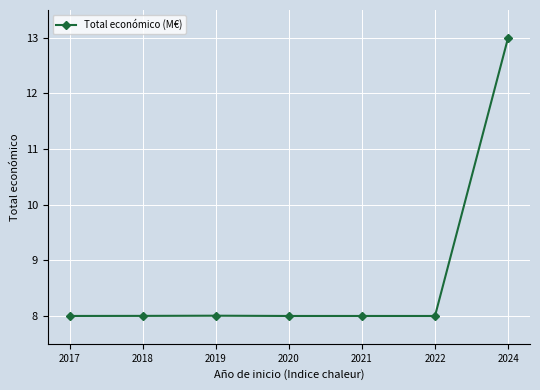

What is the ratio of the value at 2024 to the value at 2017?

1.6